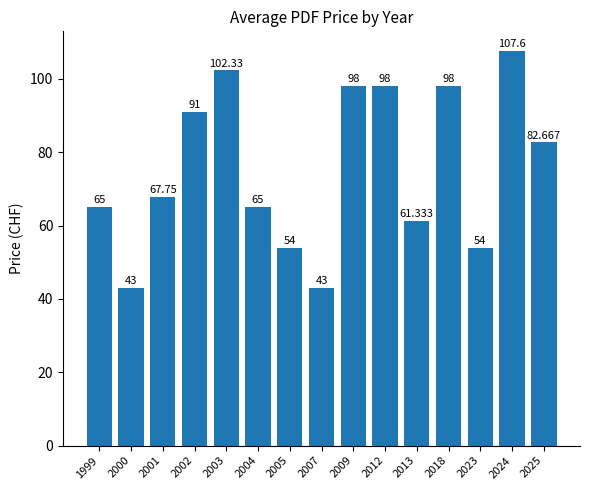

What is the sum of all values?

1130.7